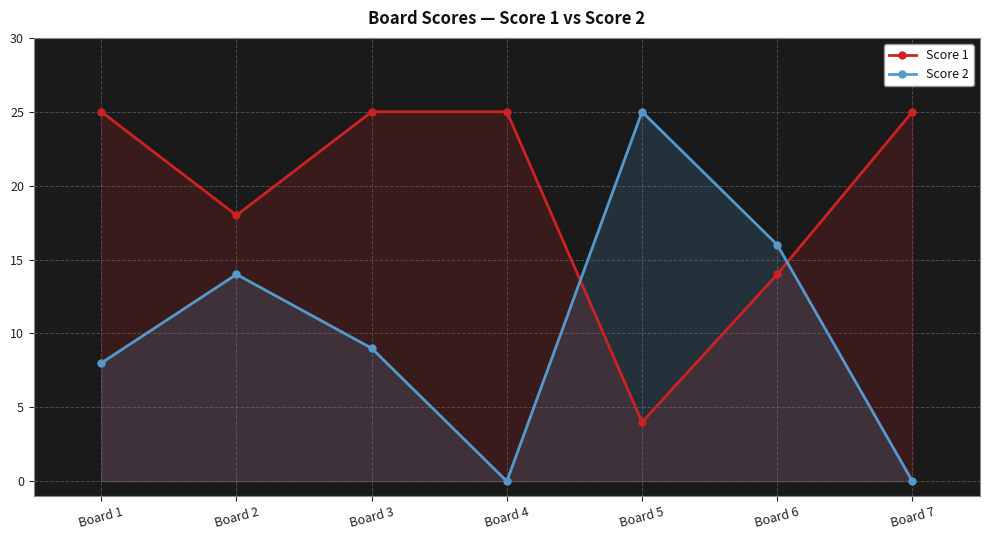

True or false: Score 1 and Score 2 cross at least once.

True